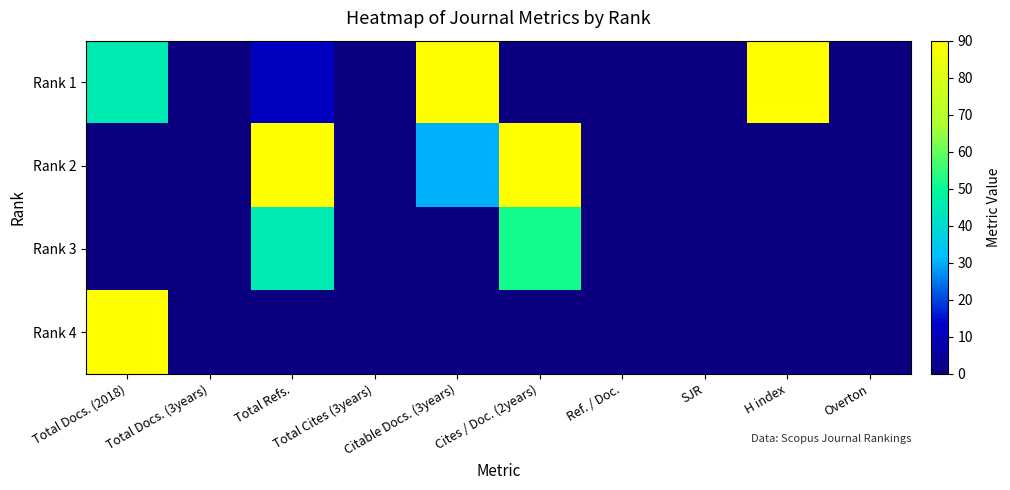

Which has a higher value, SJR or Cites / Doc. (2years)?

SJR